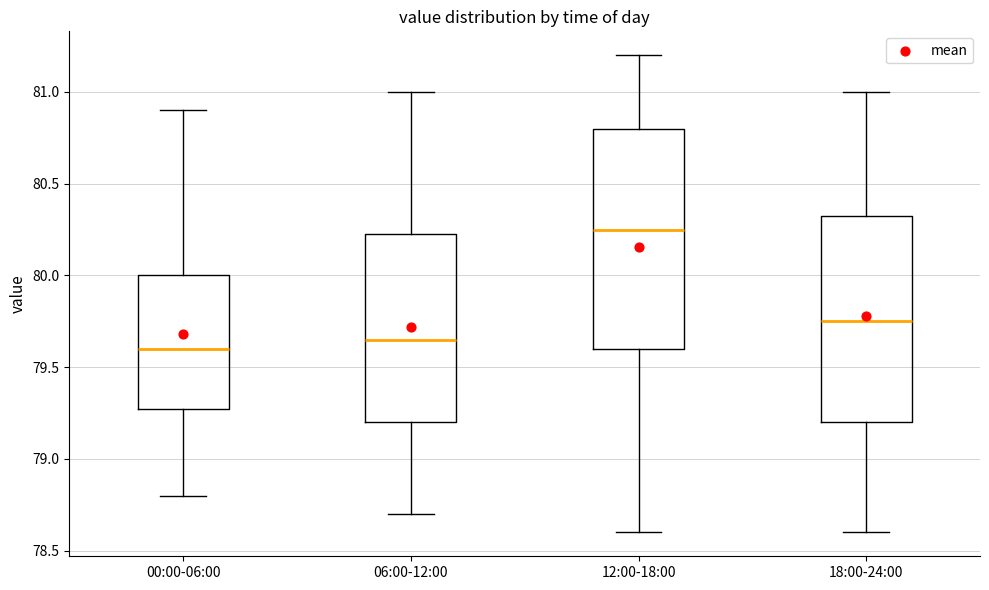

Where does the upper whisker of the box for 06:00-12:00 end on the y-axis? The values are not printed on the chart, so give them approximately, as read against the axis.

81.00